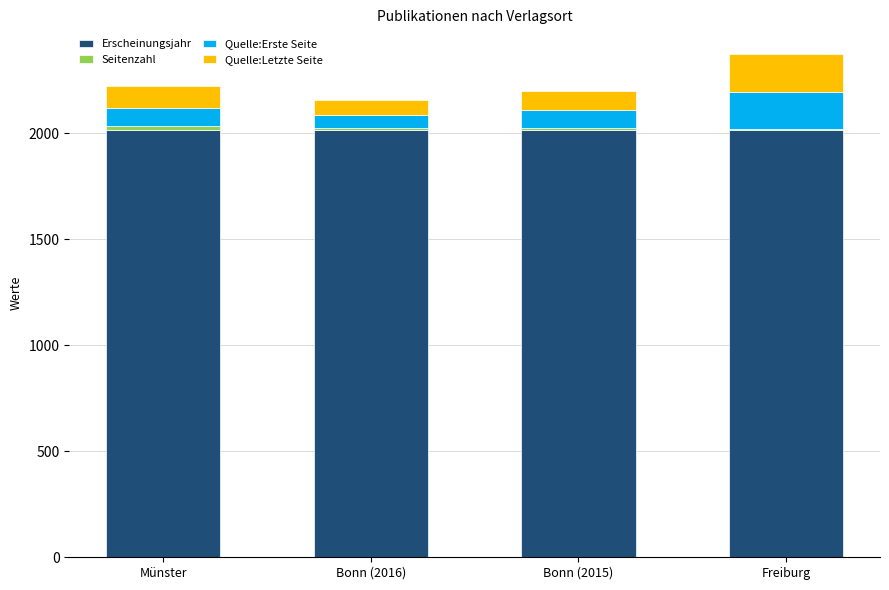

What is the sum of all Erscheinungsjahr values?

8063